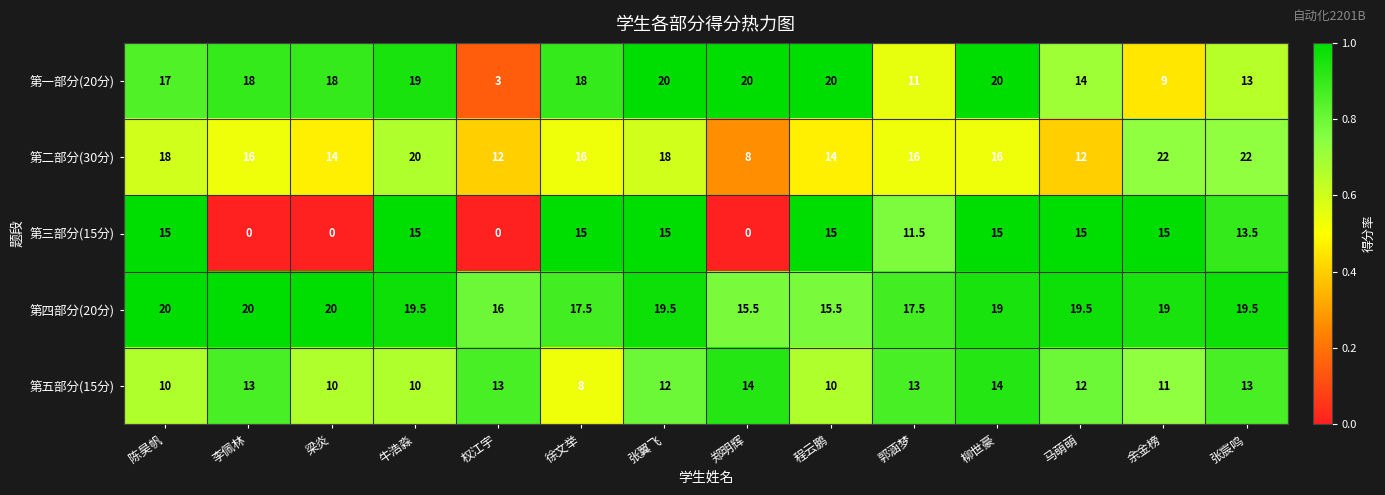

How many distinct data groups are displayed?

5